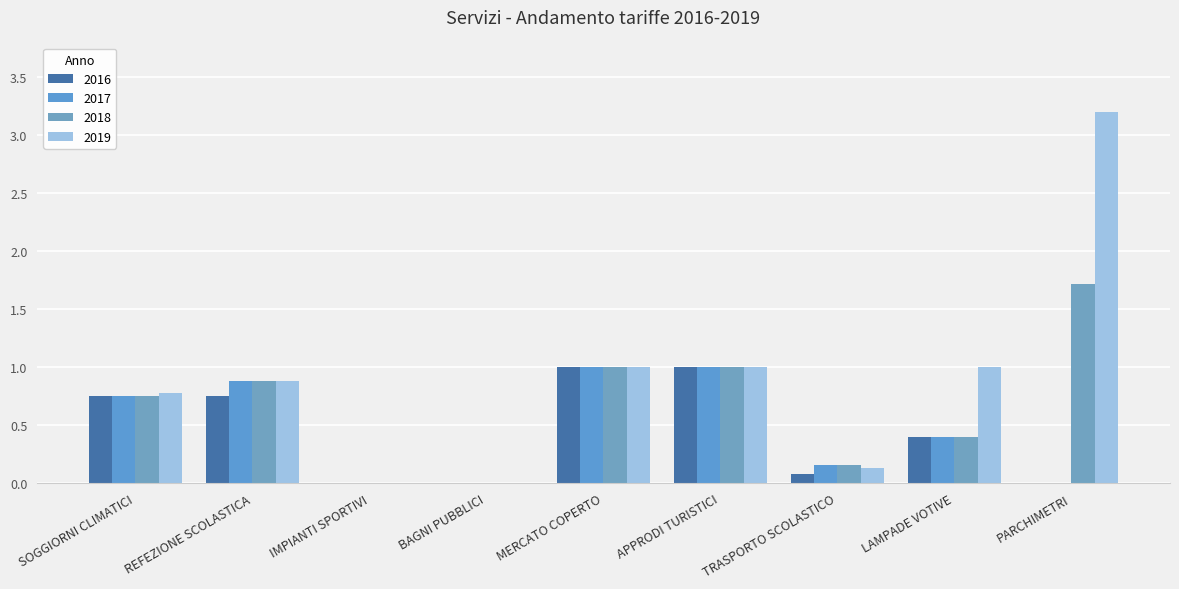

What is the maximum value shown in the chart?

3.2